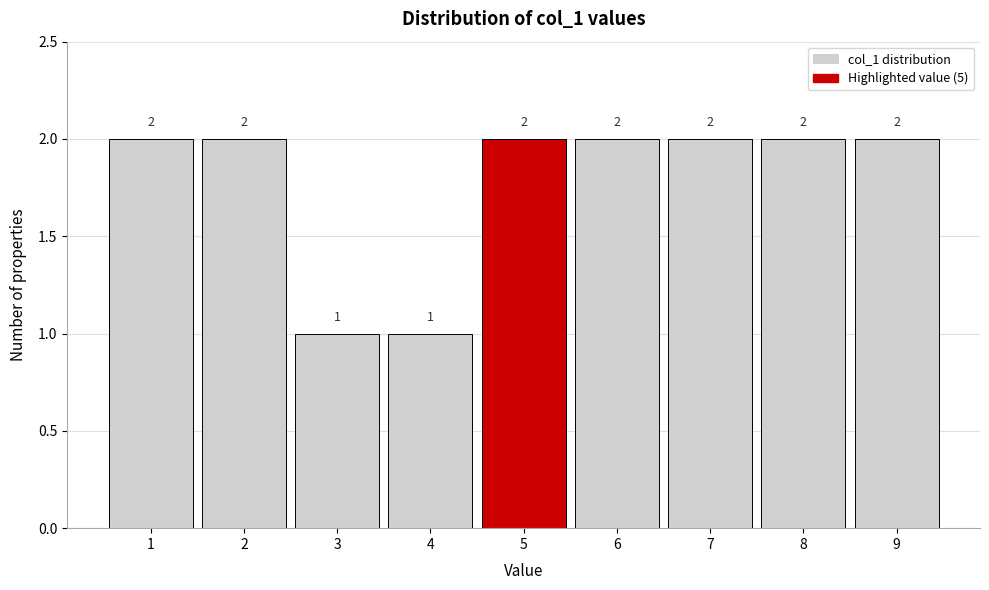

Reading left to right, list every bar in this chart as the range it spans on the x-axis followed by its height.

0.5 to 1.5: 2
1.5 to 2.5: 2
2.5 to 3.5: 1
3.5 to 4.5: 1
4.5 to 5.5: 2
5.5 to 6.5: 2
6.5 to 7.5: 2
7.5 to 8.5: 2
8.5 to 9.5: 2